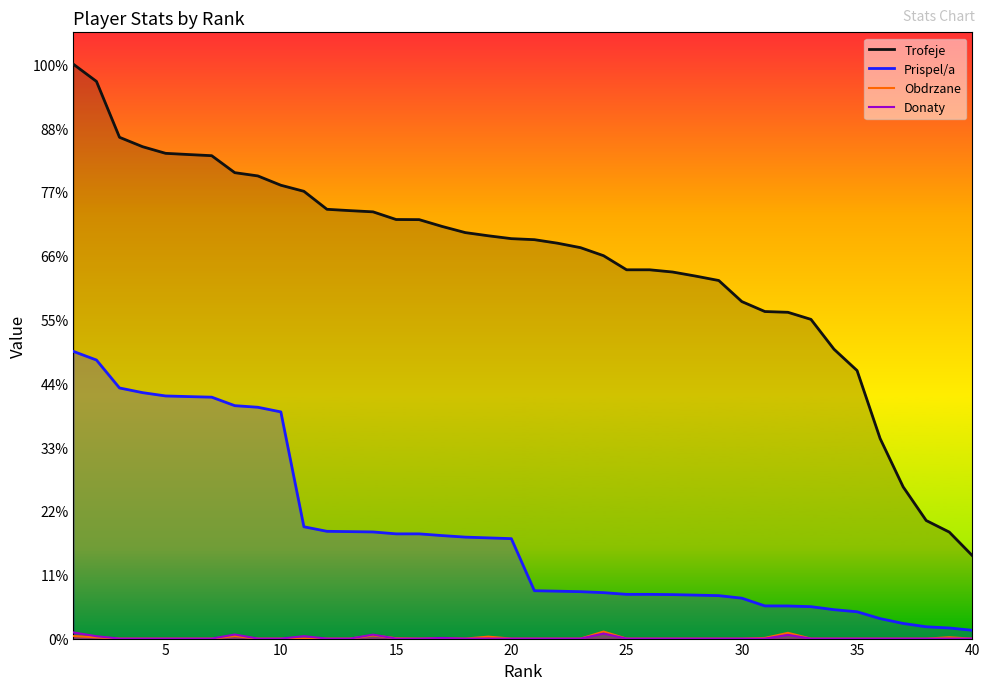

How many distinct data groups are displayed?

4